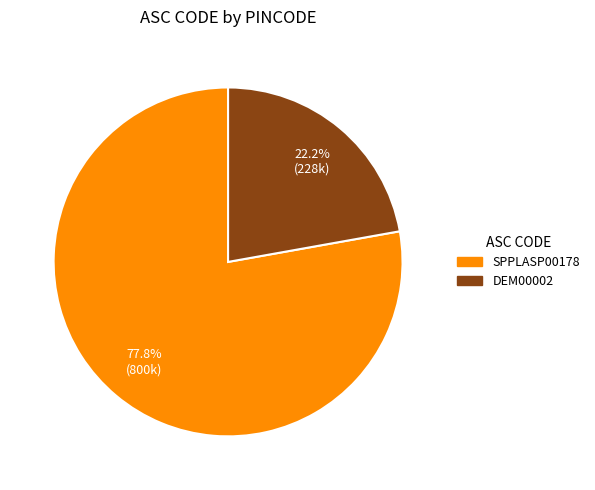

To the nearest percent, what is the average slice percentage?

50%